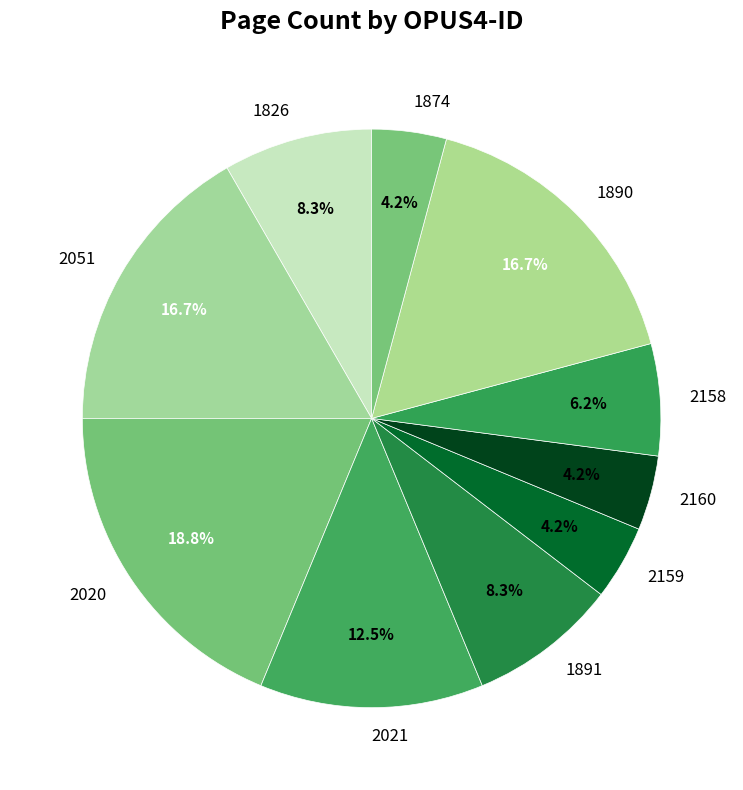

The 1826 slice represents 15% of the pie. True or false?

False